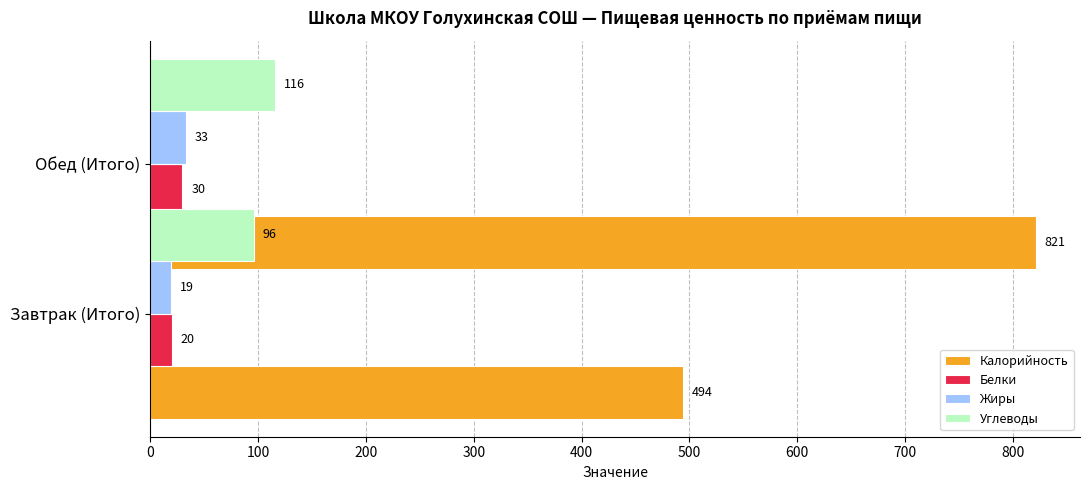

Reading left to right, extract all data points from this chart.

Калорийность: 494	821
Белки: 20	30
Жиры: 19	33
Углеводы: 96	116